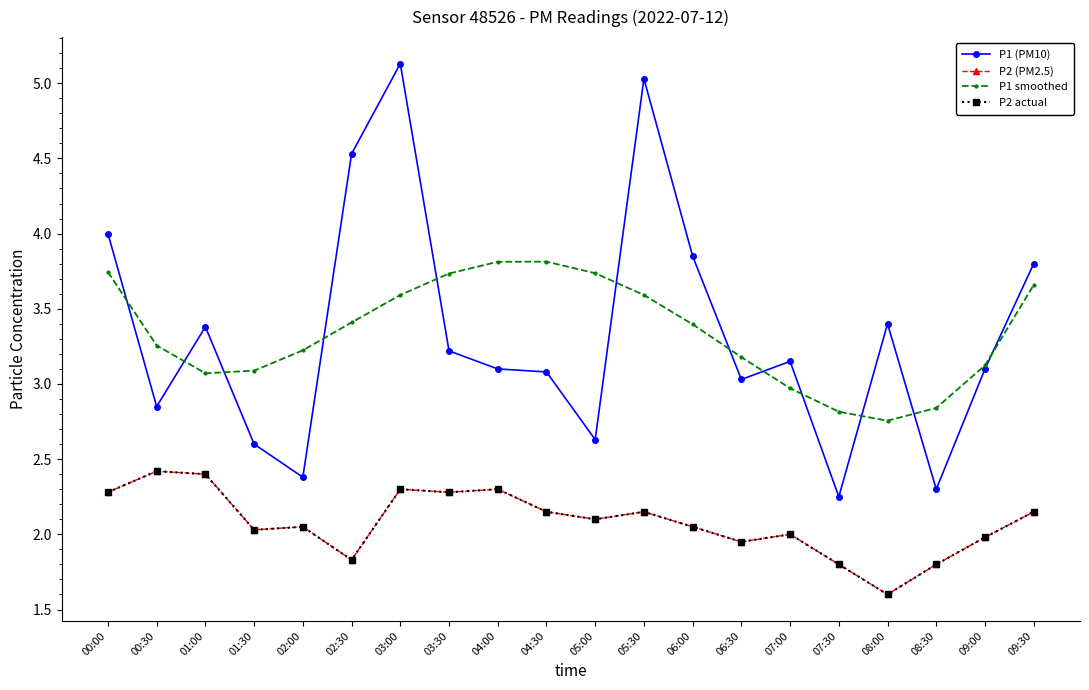

Rank the categories by P2 actual value from highest to lowest.

00:30, 01:00, 03:00, 04:00, 00:00, 03:30, 04:30, 05:30, 09:30, 05:00, 02:00, 06:00, 01:30, 07:00, 09:00, 06:30, 02:30, 07:30, 08:30, 08:00